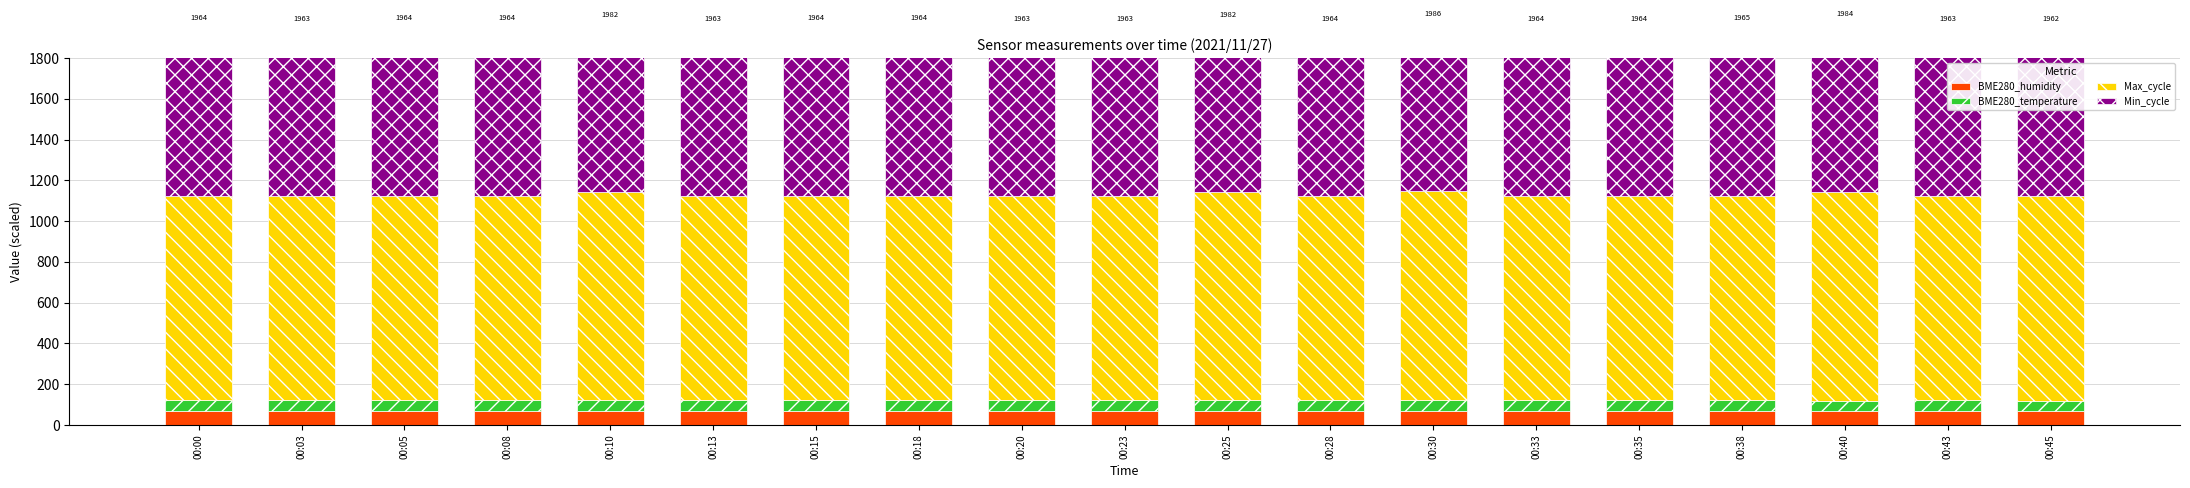

What is the average value of the BME280_humidity series?

67.7